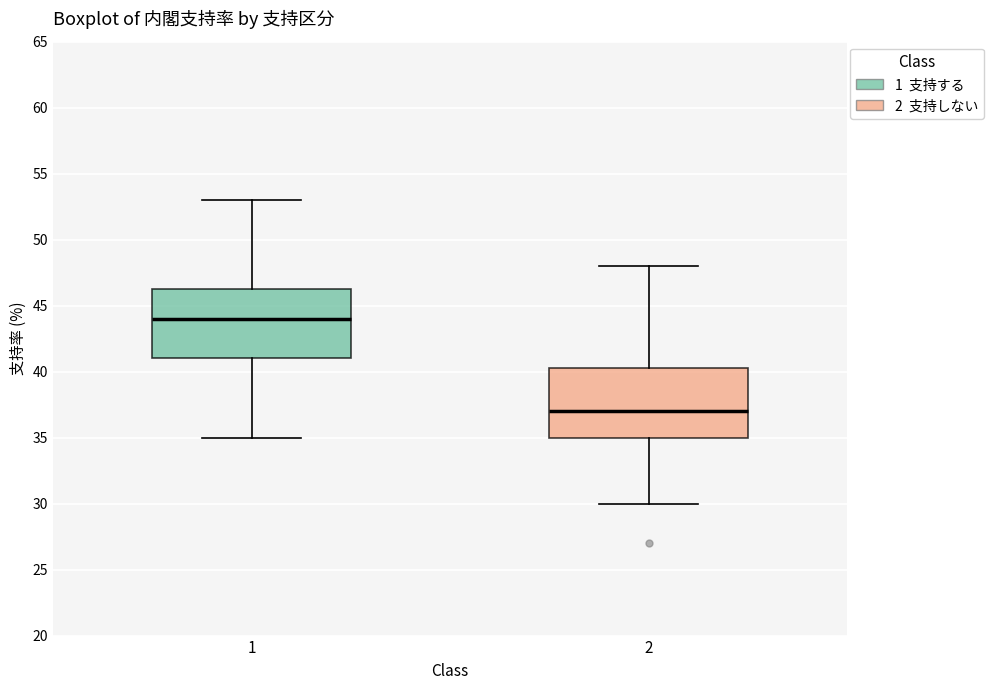

Which box has the lowest median line?

2